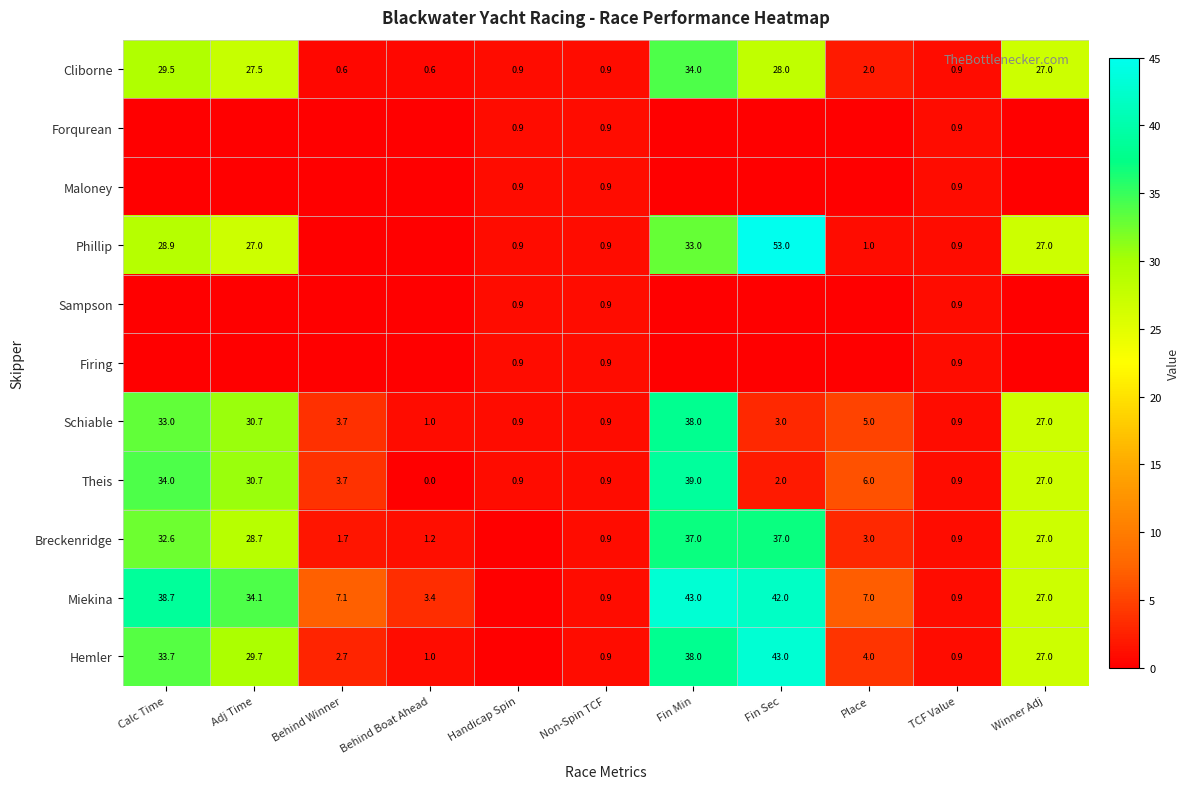

The Breckenridge series shows 0.5 at Behind Winner. True or false?

False